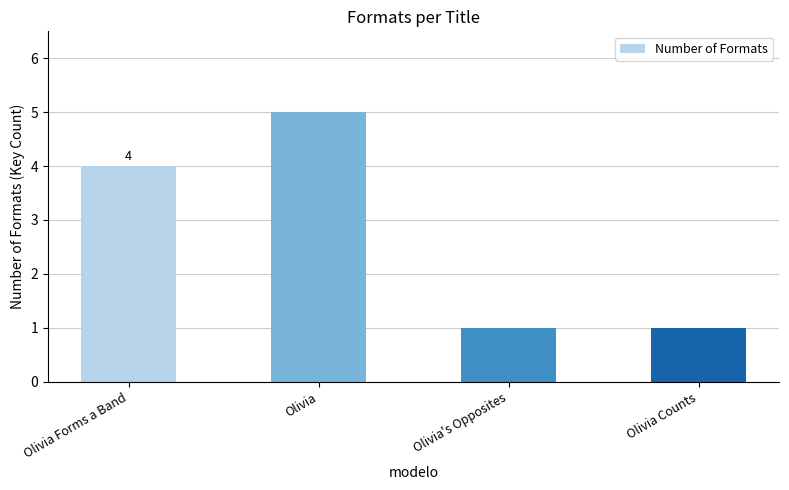

True or false: the data shows 2 at Olivia.

False